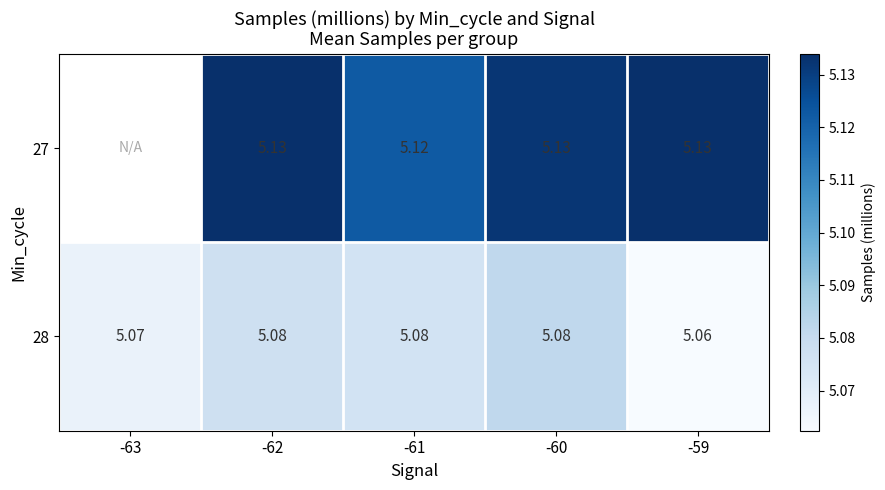

Is the value of 28 at -61 greater than the value of 27 at -60?

No